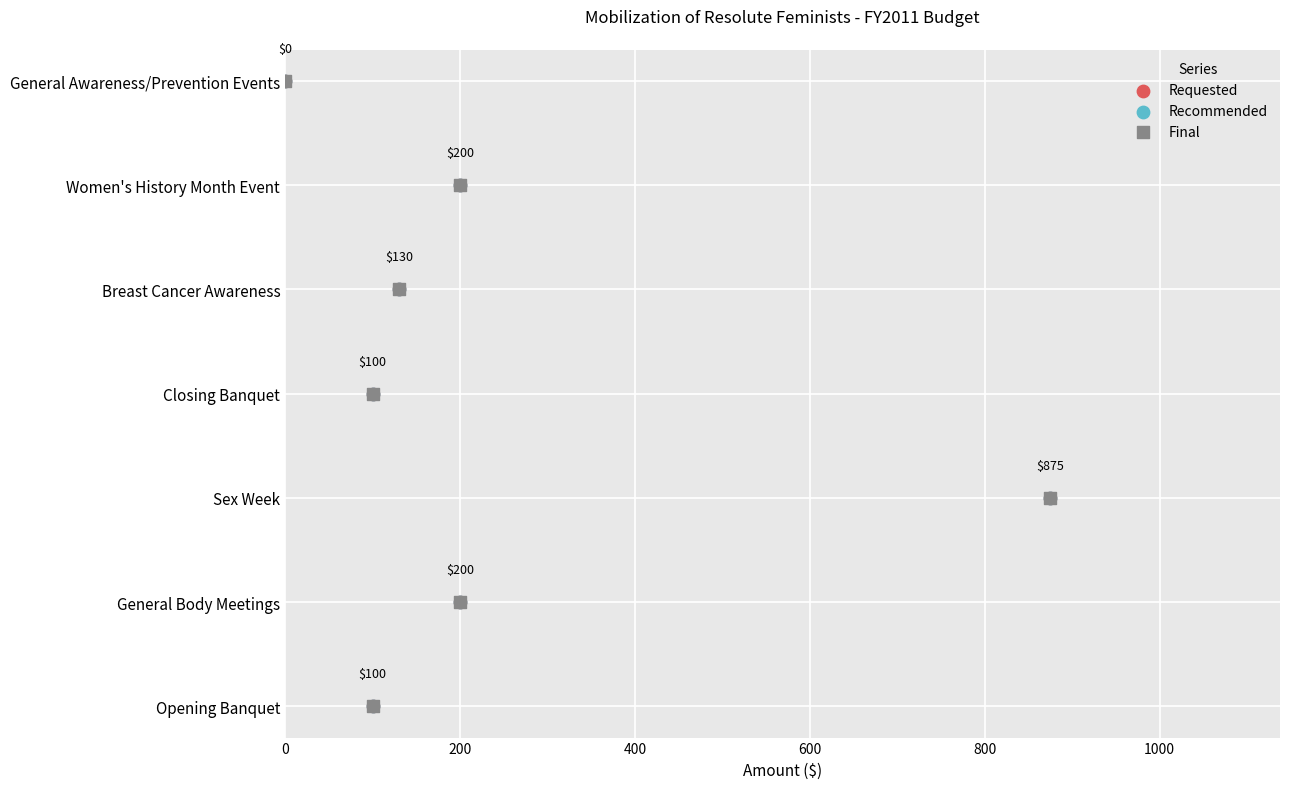

What are all the series names shown in the legend?

Requested, Recommended, Final